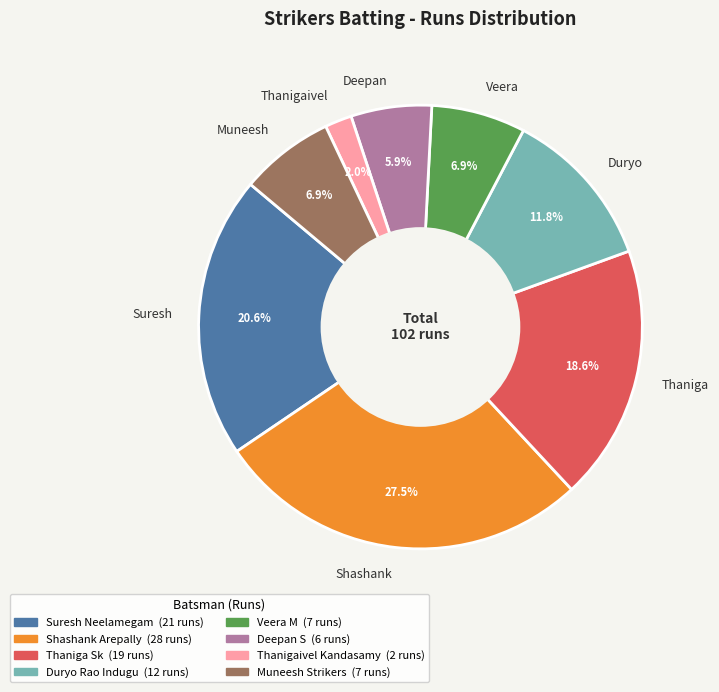

Approximately how many times larger is the value at Muneesh compared to Thanigaivel?

3.5